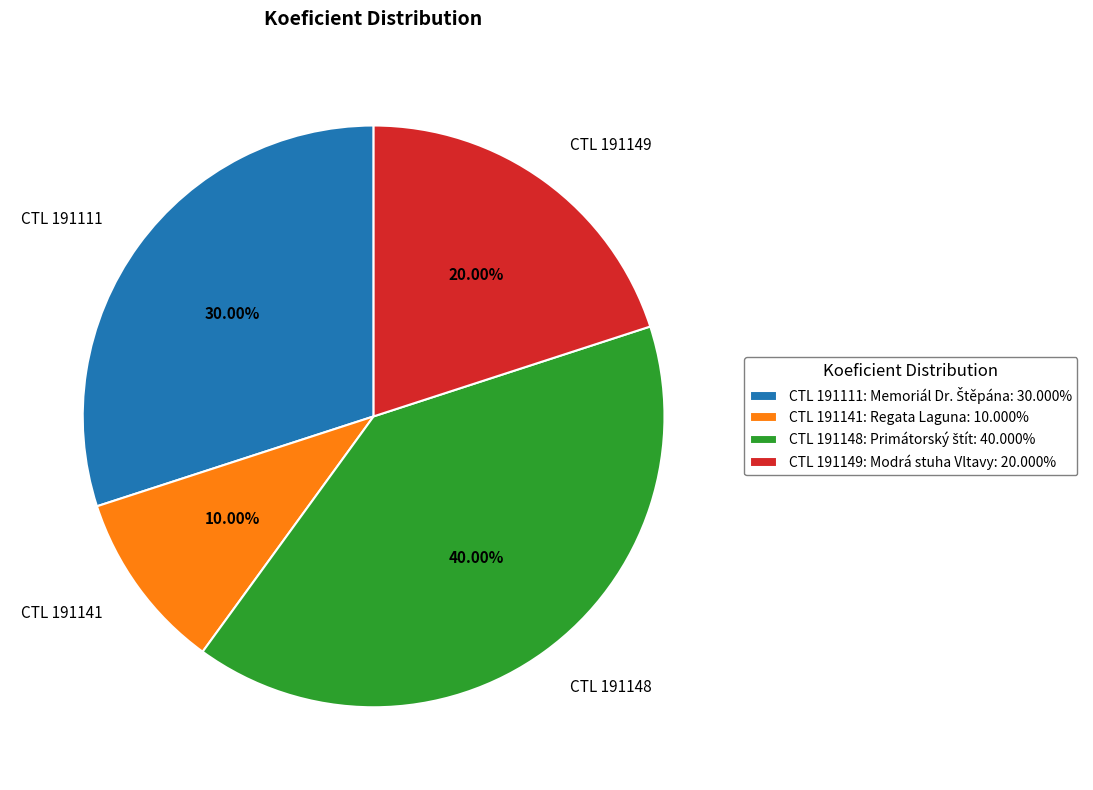

Is CTL 191111 the majority of the pie?

No